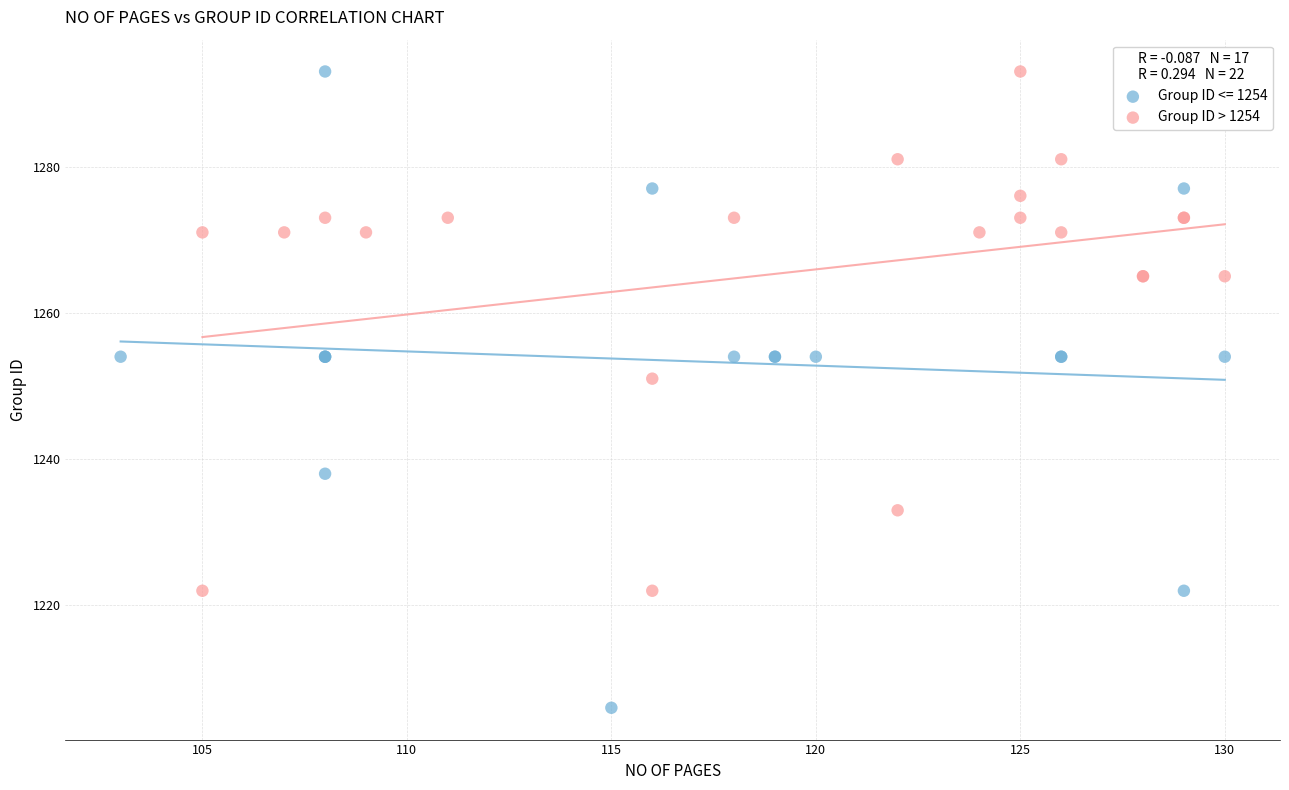

Which series has the widest spread of Y values?

Group ID <= 1254